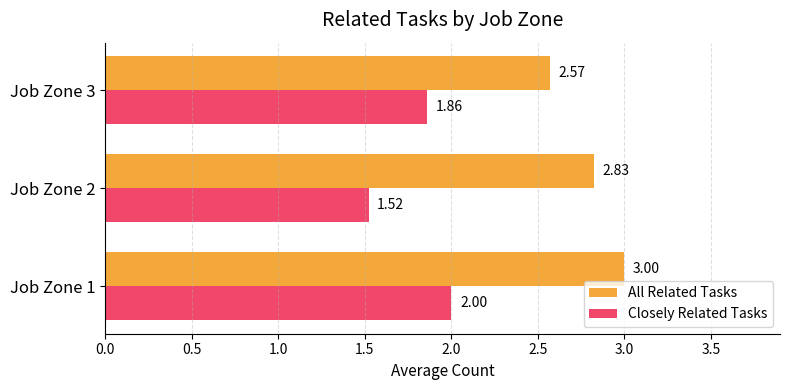

What is the average value of the Closely Related Tasks series?

1.8